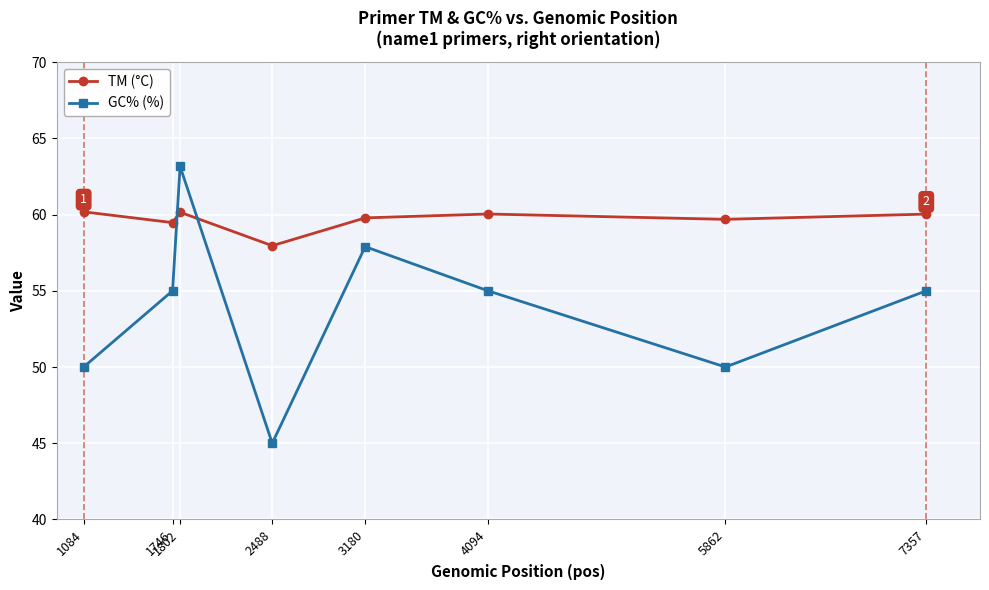

How many lines are shown in the chart?

2